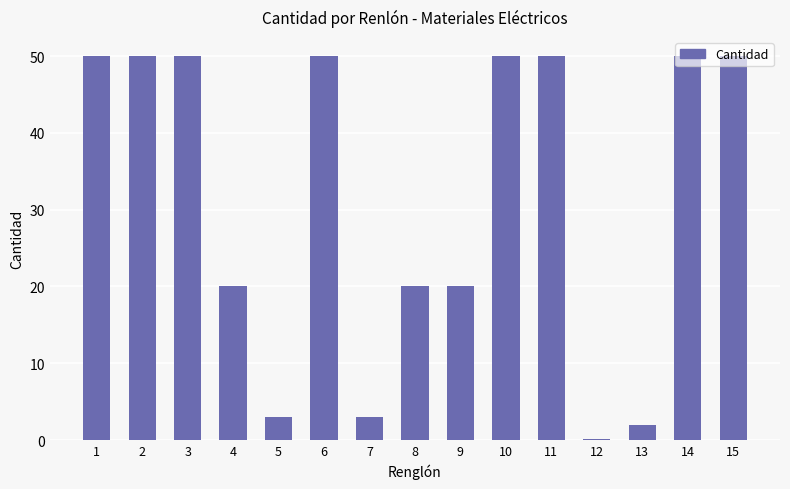

How many bars are there in total?

15